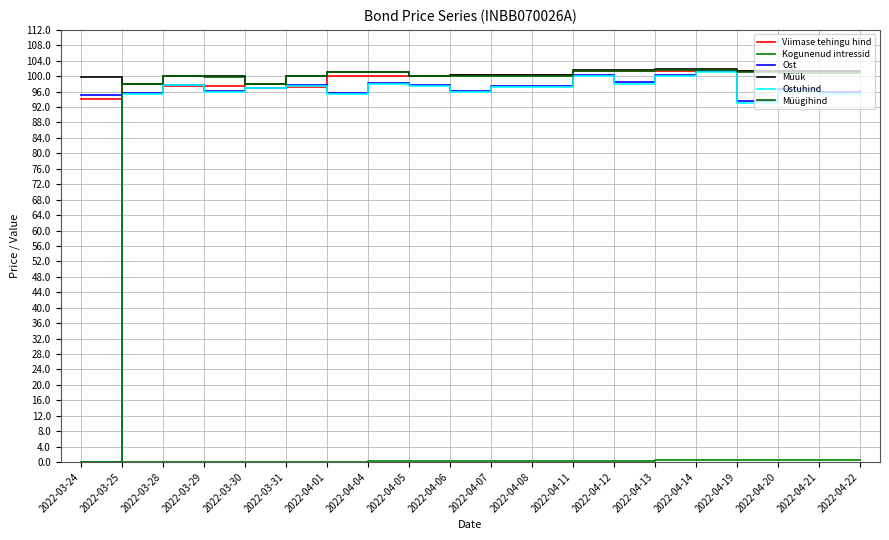

At how many categories does at least one series exceed 52?

20